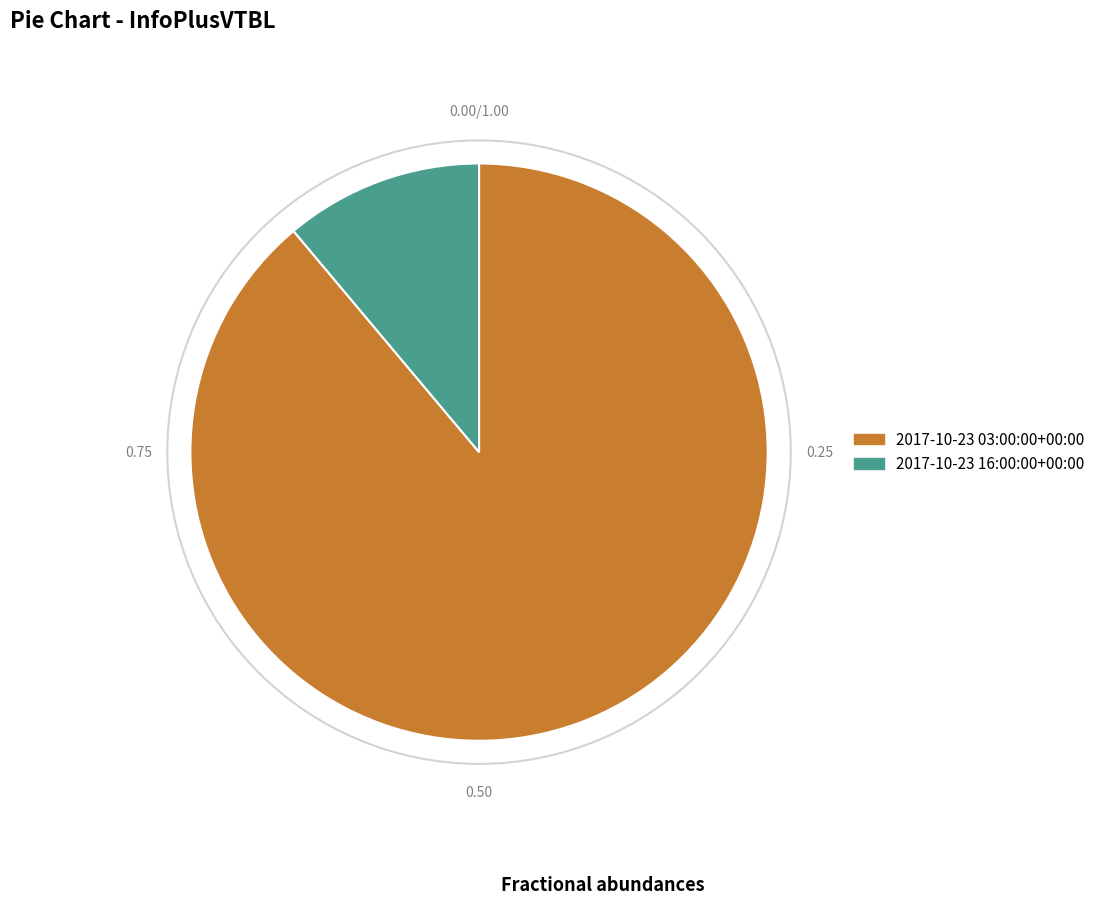

Is the sum of 2017-10-23 16:00:00+00:00 and 2017-10-23 03:00:00+00:00 greater than half?

Yes